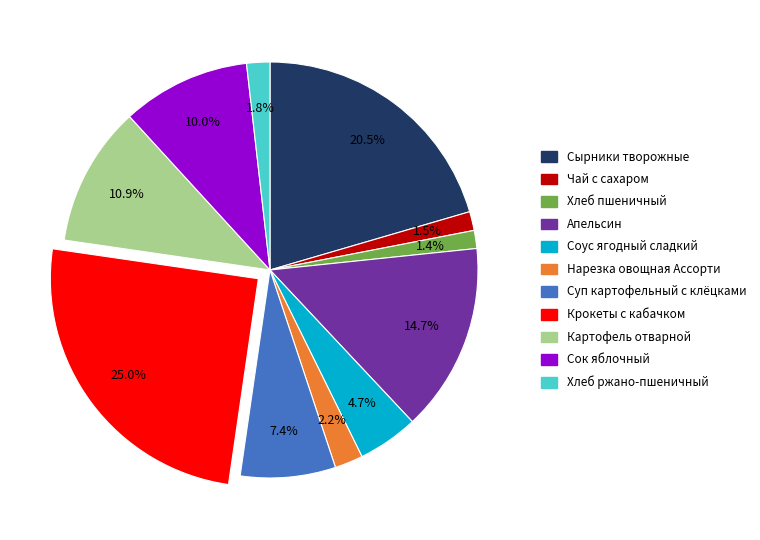

Do Сырники творожные and Апельсин together represent more than half of the pie?

No